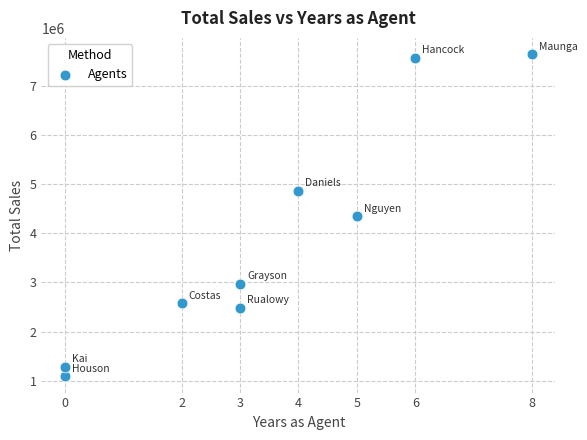

What is the range of Y values (max minus min)?

6575250